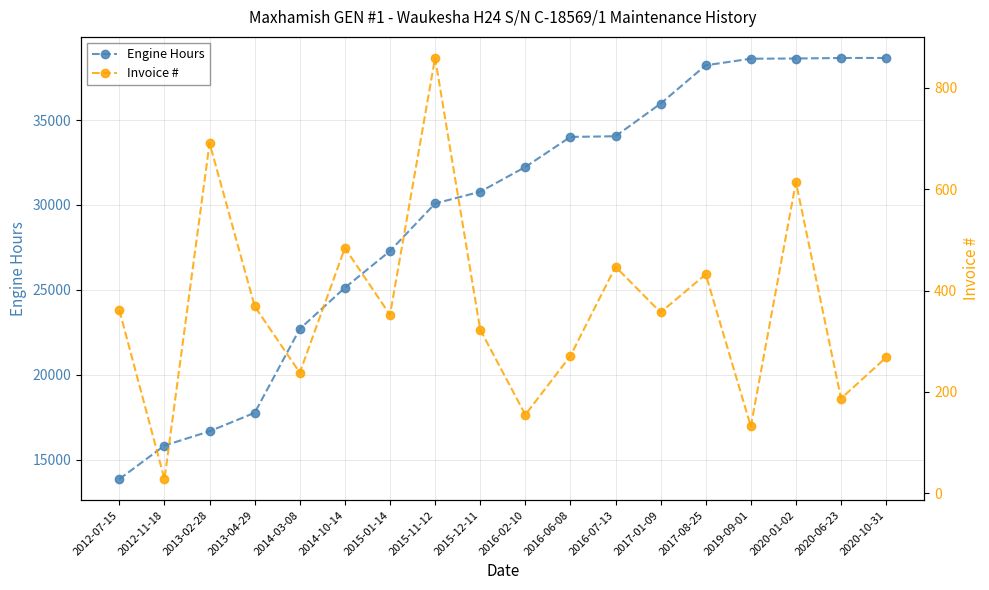

Which category has the highest value in the Engine Hours series?

2020-10-31